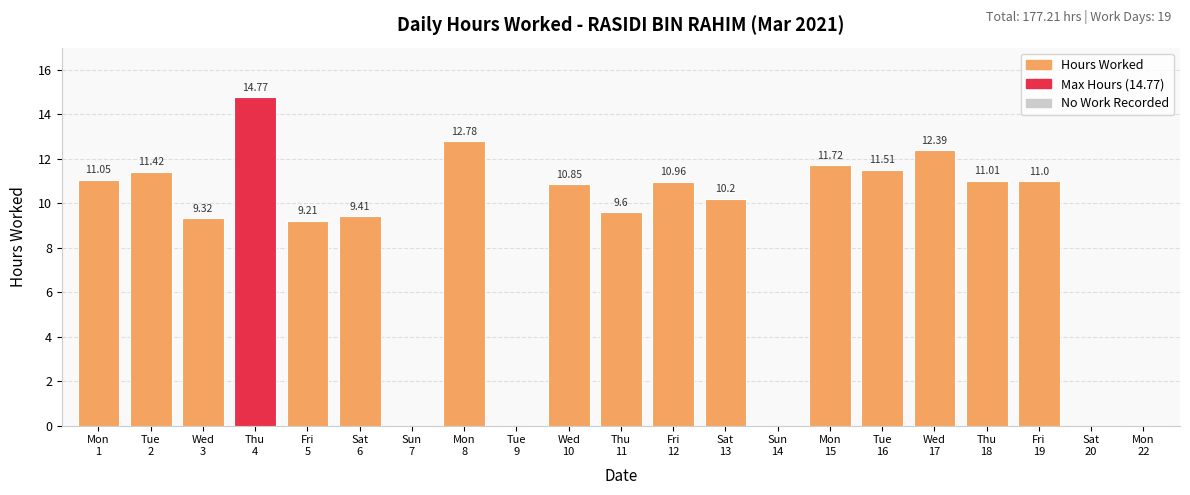

What is the sum of the values at Thu
18 and Sat
20?

11.0